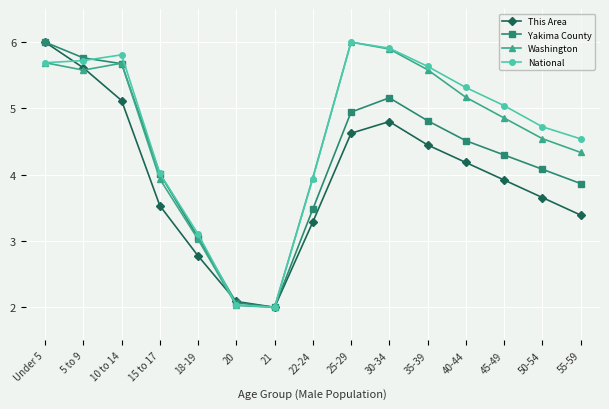

What are all the series names shown in the legend?

This Area, Yakima County, Washington, National